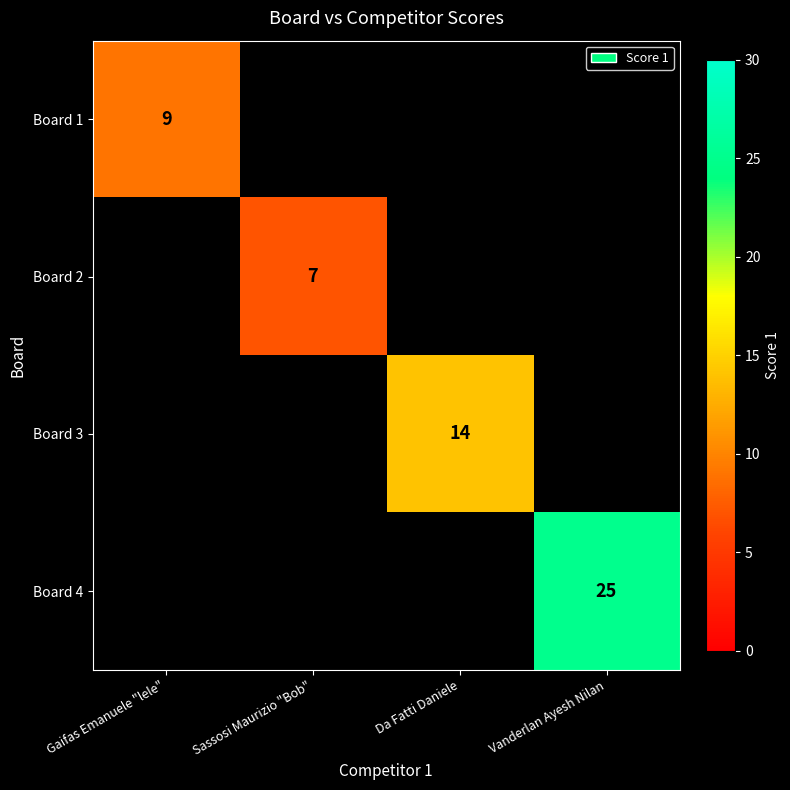

The Board 2 series shows 7 at Sassosi Maurizio "Bob". True or false?

True